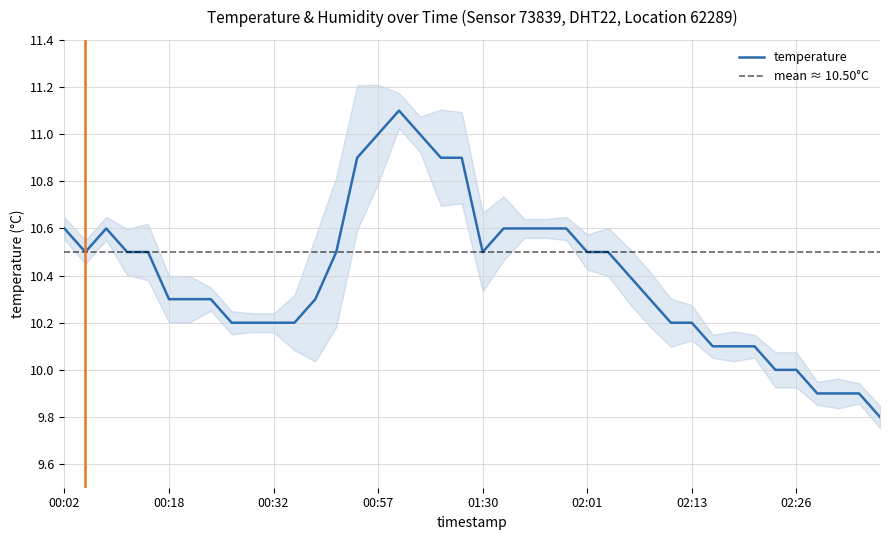

Count the number of data series in this chart.

1